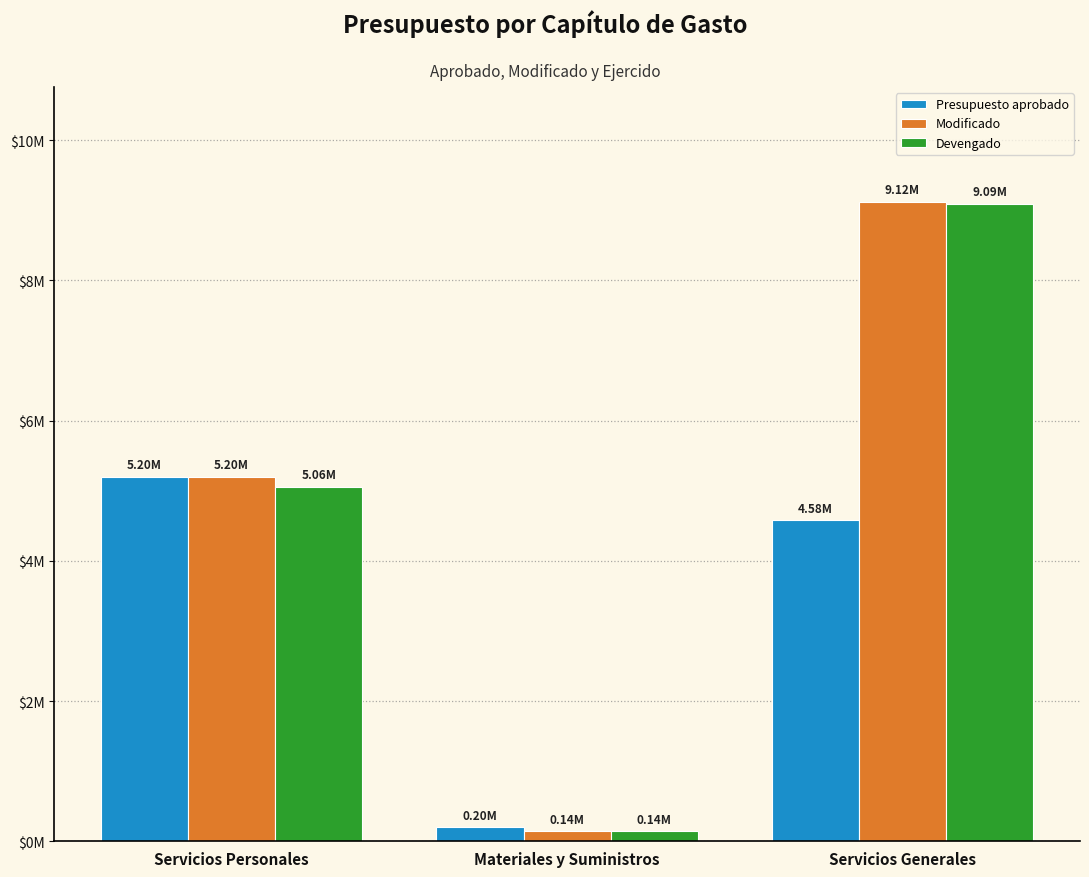

What is the sum of the Presupuesto aprobado values at Materiales y Suministros and Servicios Generales?

4775974.0